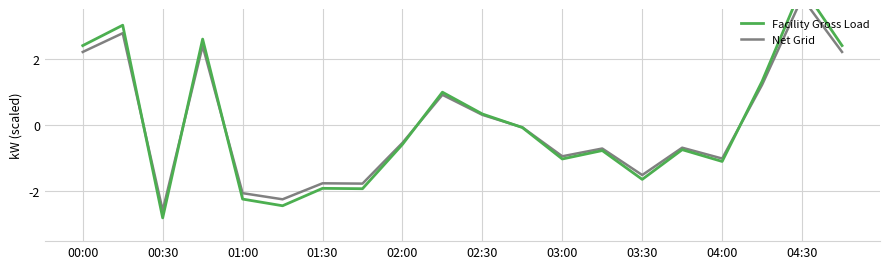

Which series has the largest range (max minus min)?

Facility Gross Load